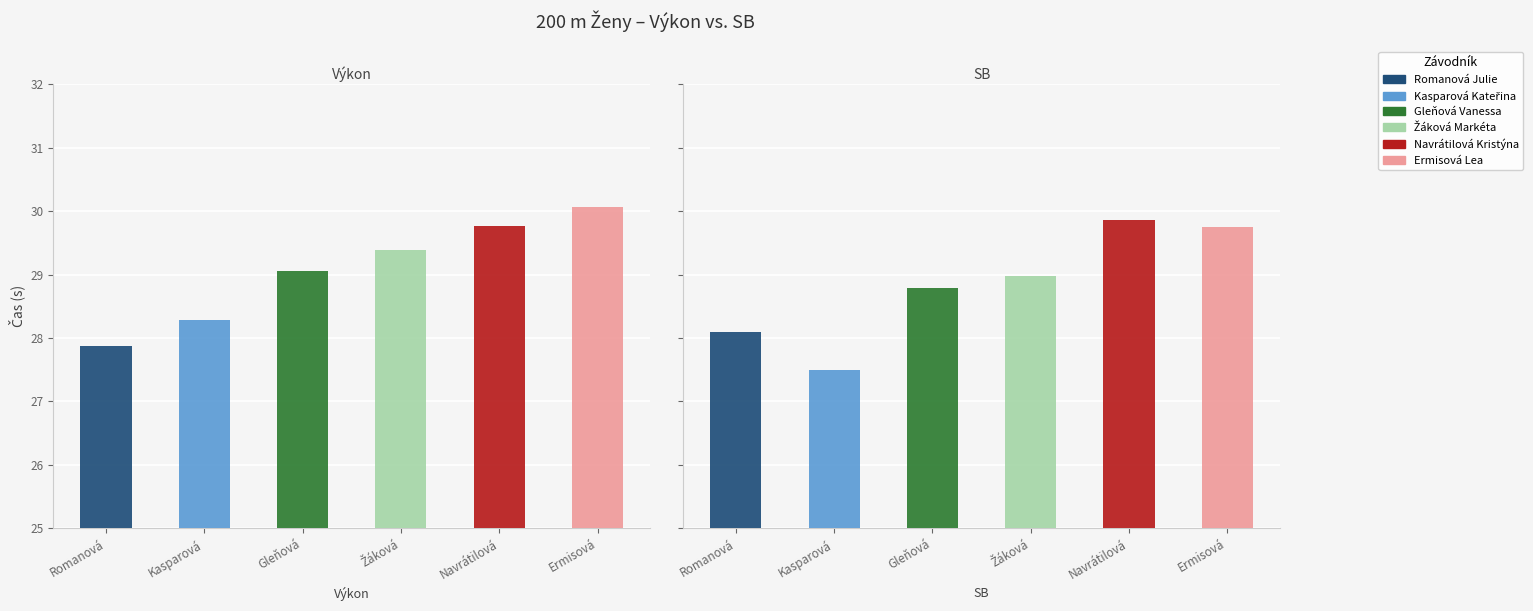

What is the approximate value of Kasparová Kateřina at SB?

27.5